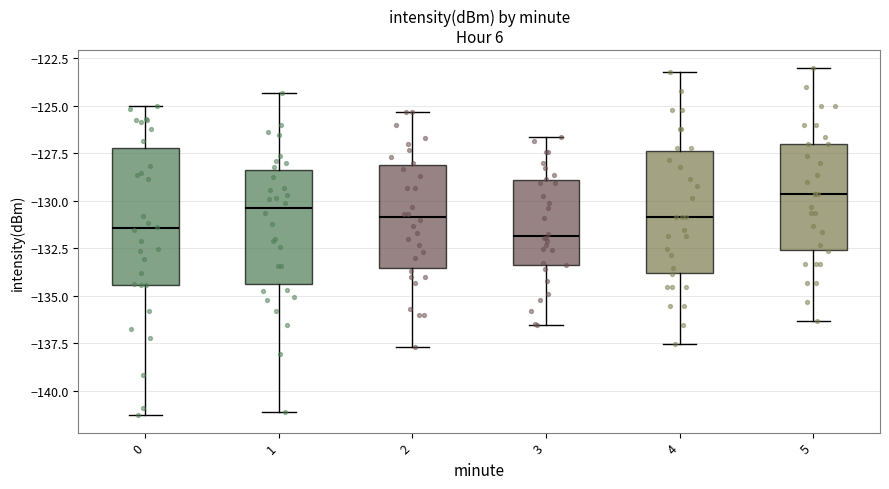

Which box's median line is the highest?

5